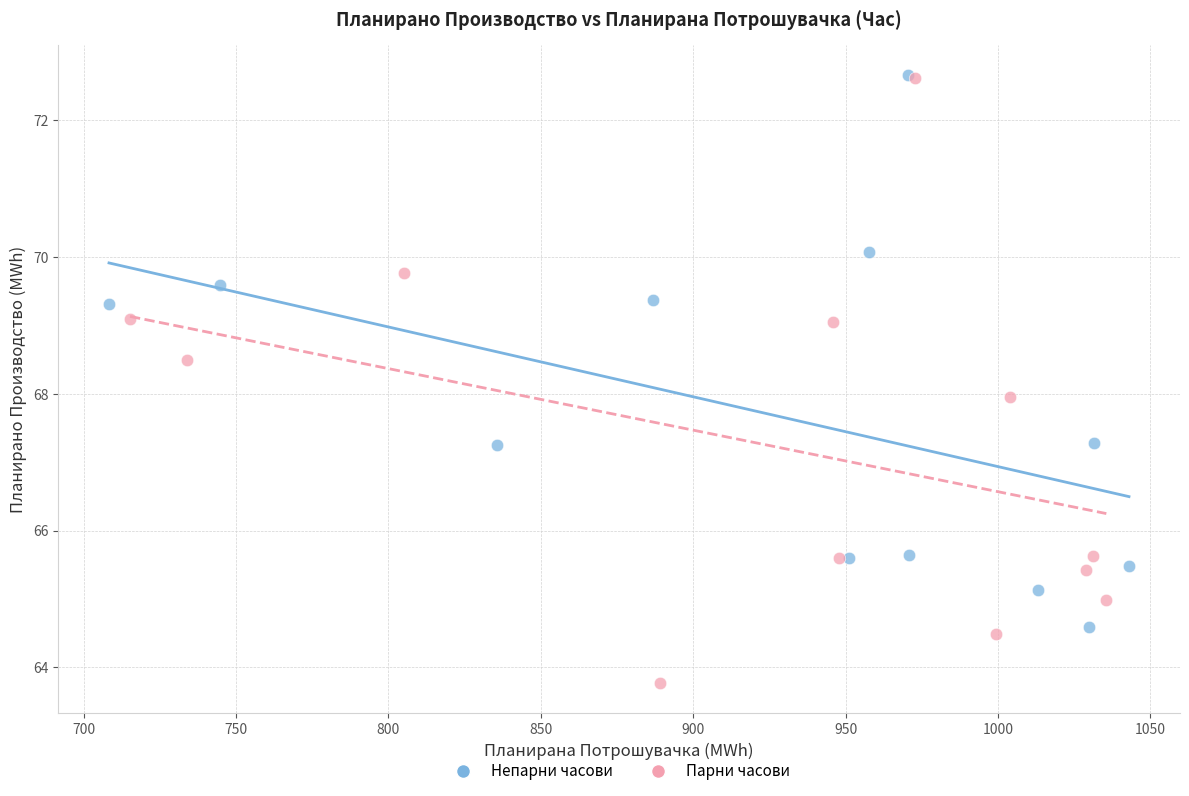

Which series has the largest Y range (max minus min)?

Парни часови